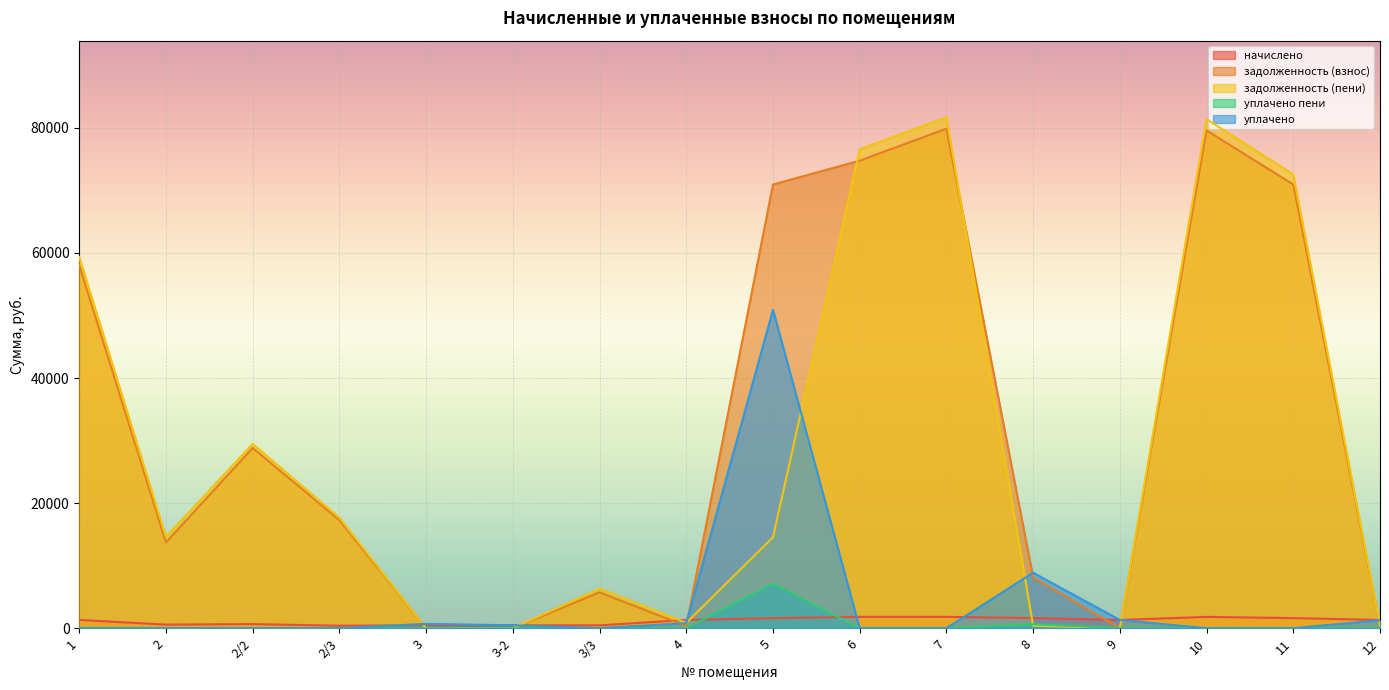

What is the label of the 11th point from the right?

3-2